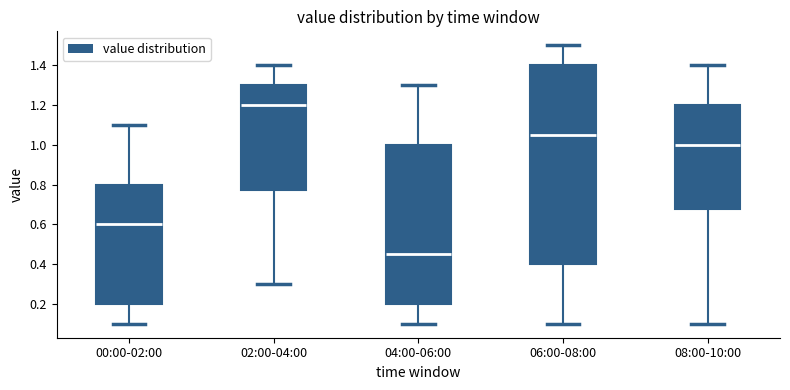

Where does the upper whisker of the box for 00:00-02:00 end on the y-axis? The values are not printed on the chart, so give them approximately, as read against the axis.

1.10